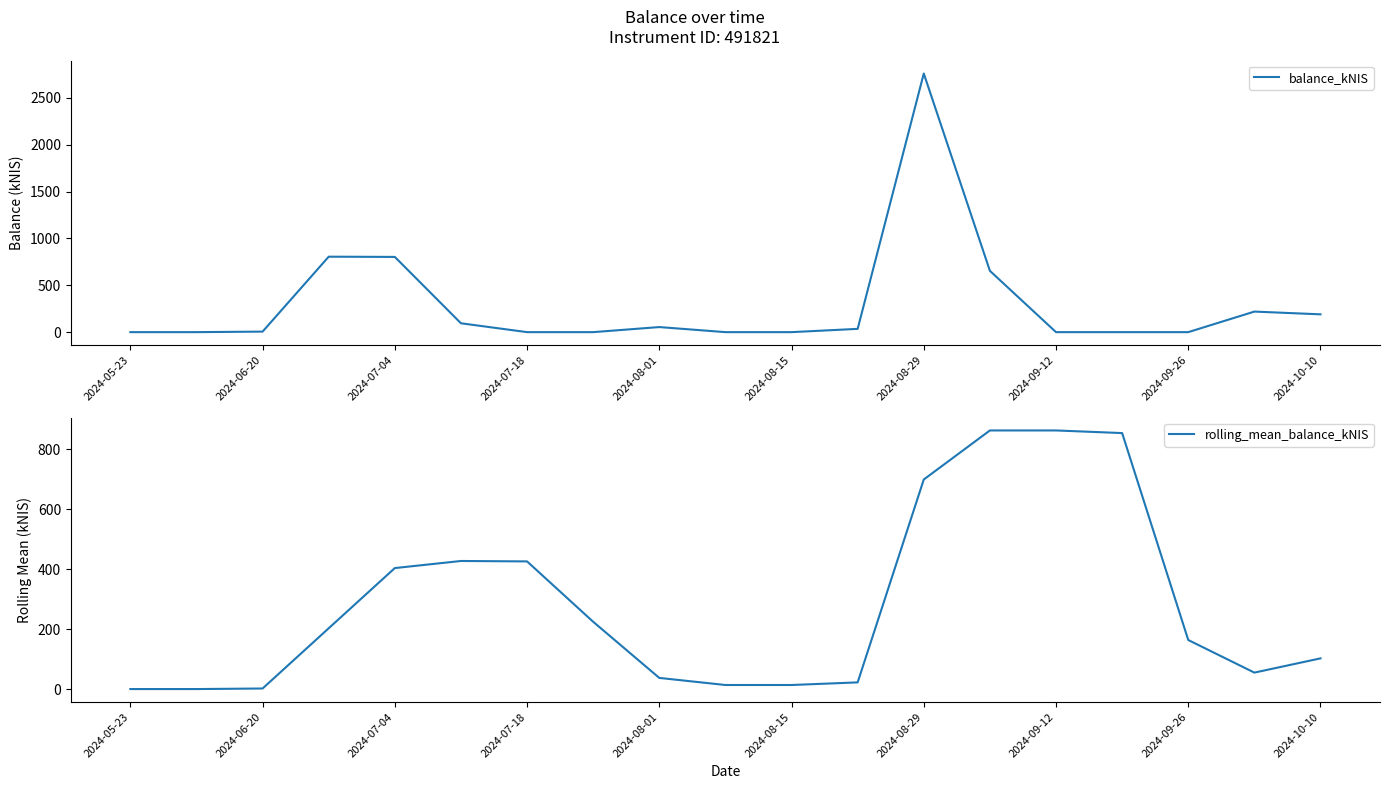

Which series ends up on top after the final intersection of rolling_mean_balance_kNIS and balance_kNIS?

balance_kNIS